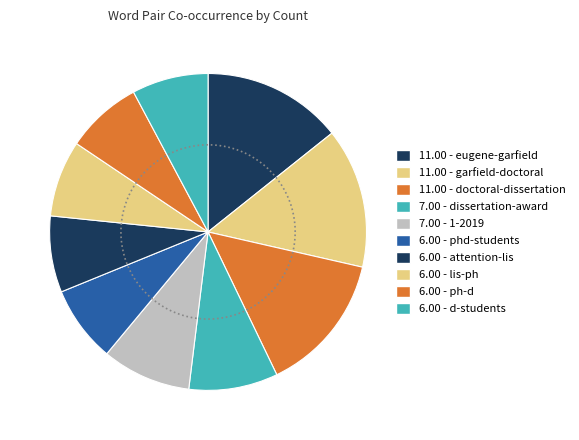

What is the largest slice in the pie chart?

eugene-garfield